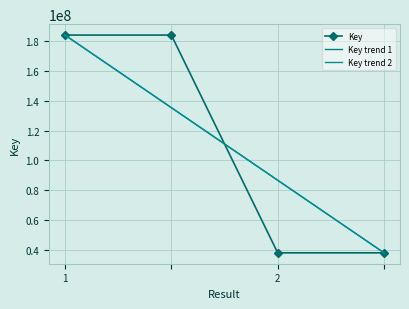

Which category has the lowest value across all series?

3